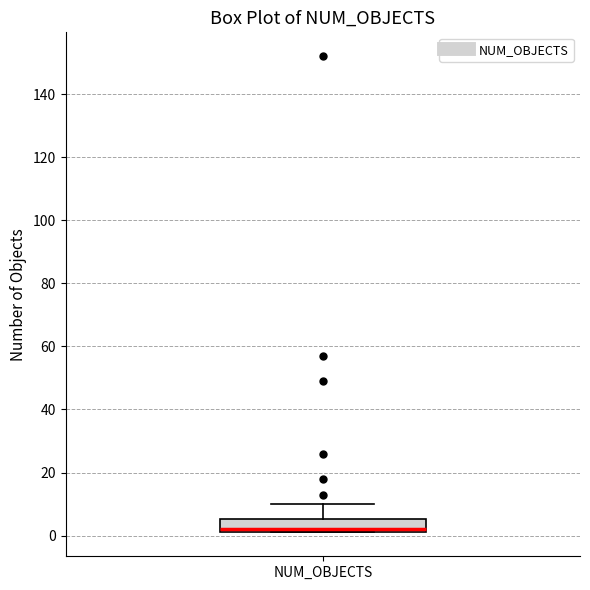

Read this box plot against the y-axis: the position of the median line, the range covered by the box, and the ends of both whiskers. The values are not printed on the chart, so give them approximately, as read against the axis.

median 2 (just above the box's lower edge), box 2 to 6, whiskers 2 to 10